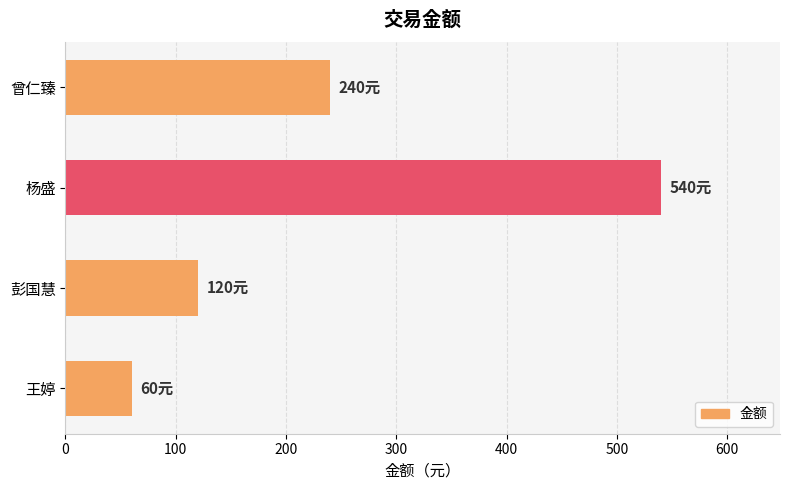

List the labels in order of value, largest first.

杨盛, 曾仁臻, 彭国慧, 王婷